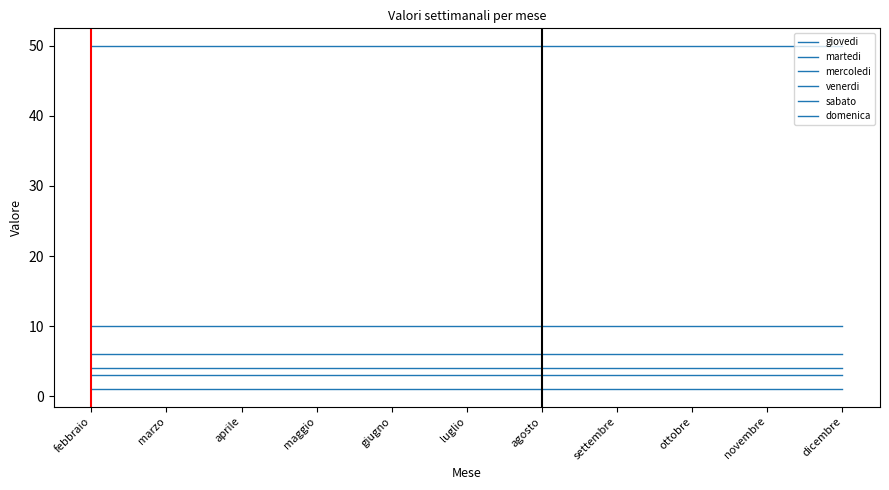

True or false: mercoledi and venerdi intersect in this chart.

False